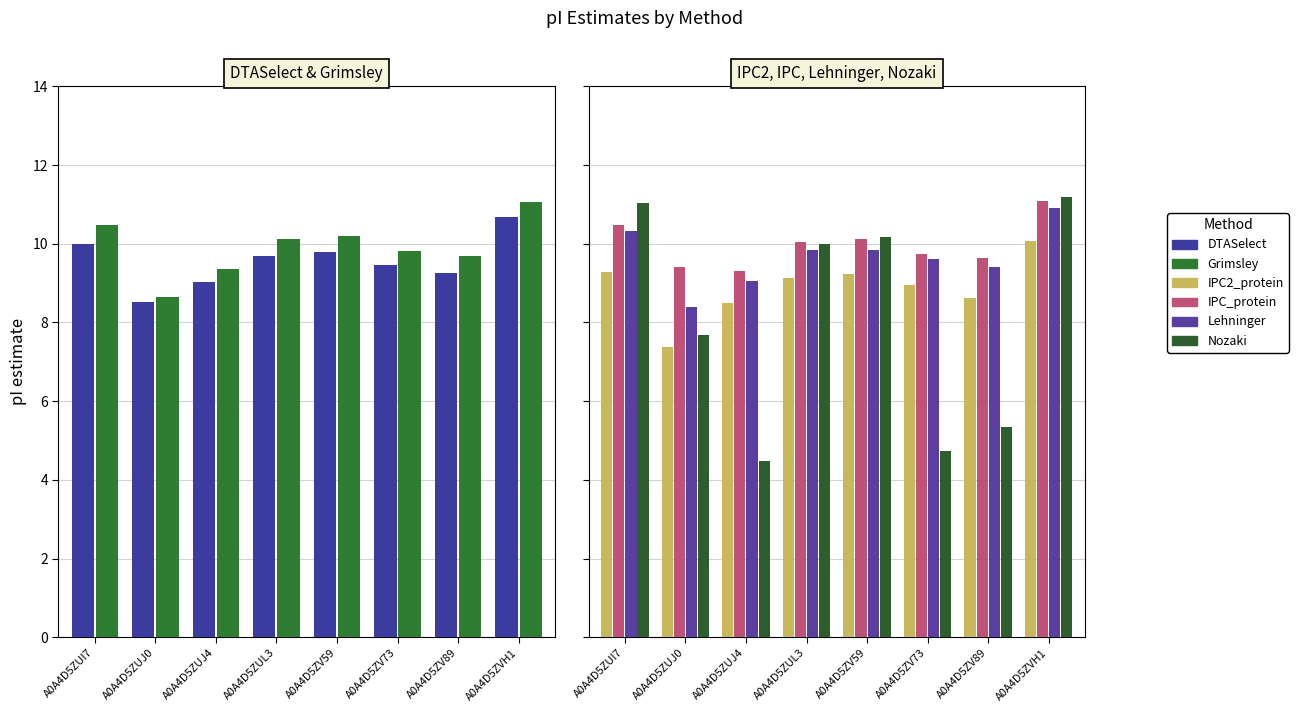

What is the sum of all IPC2_protein values?

71.1